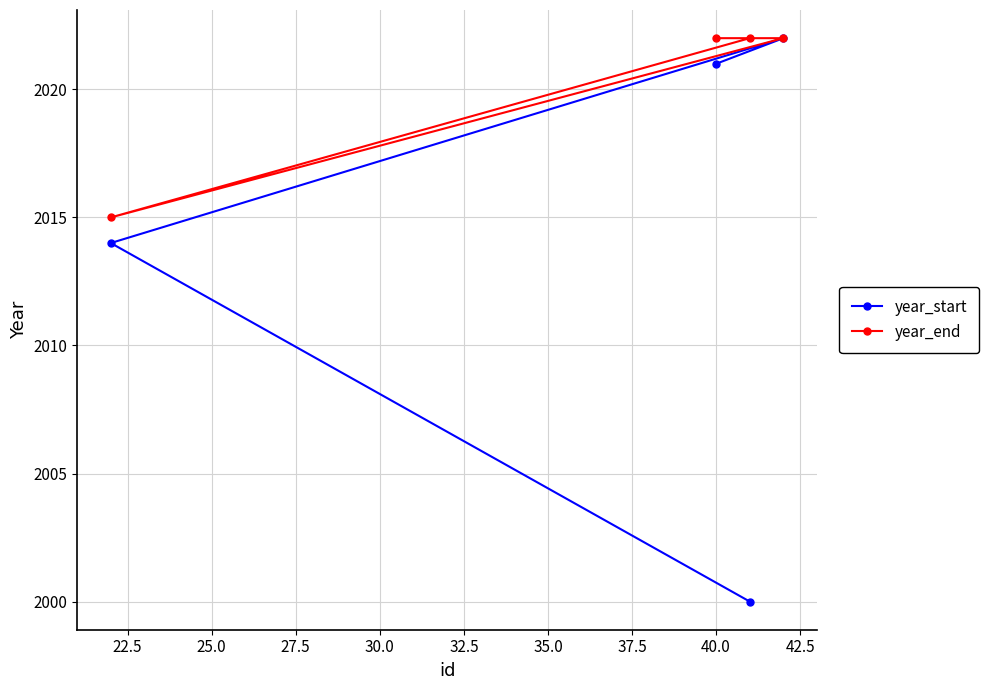

At how many categories does at least one series exceed 2001?

4